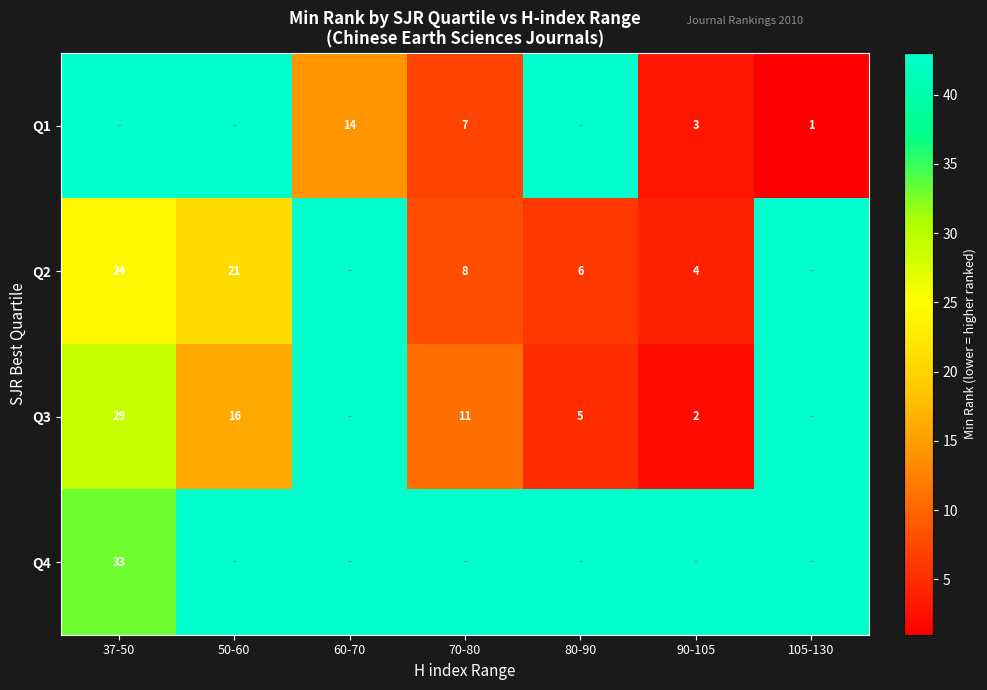

How many data points does each series have?

7